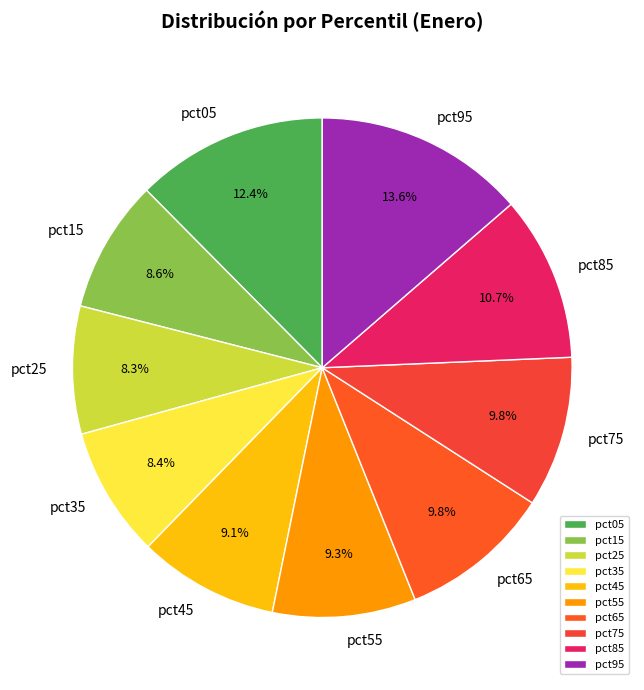

How many slices are in this pie chart?

10